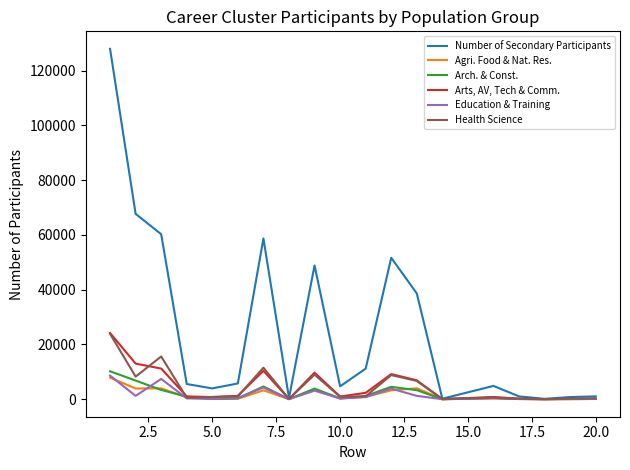

Which series has the largest total across all categories?

Number of Secondary Participants